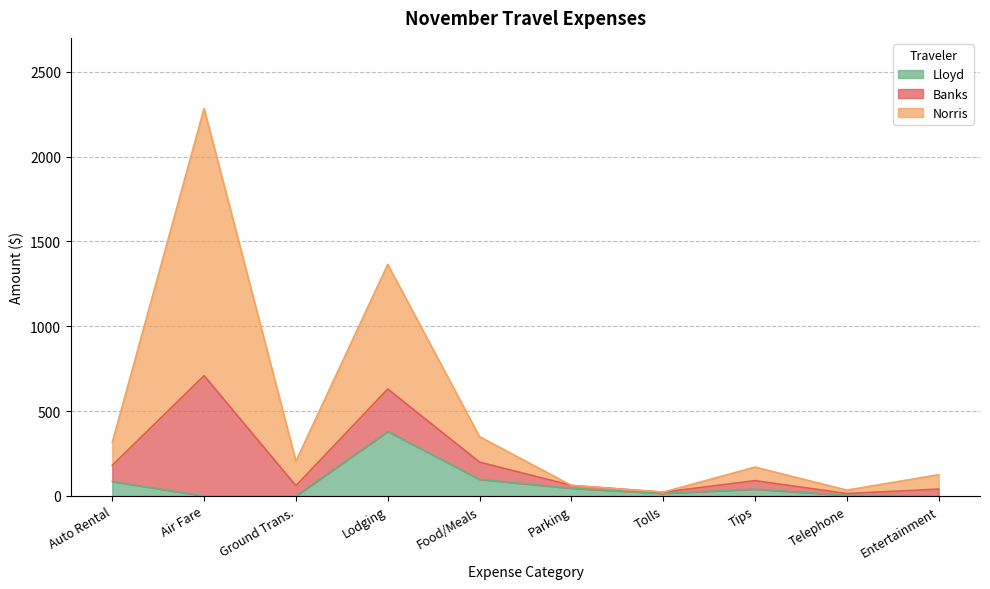

Which category has the highest value in the Lloyd series?

Lodging